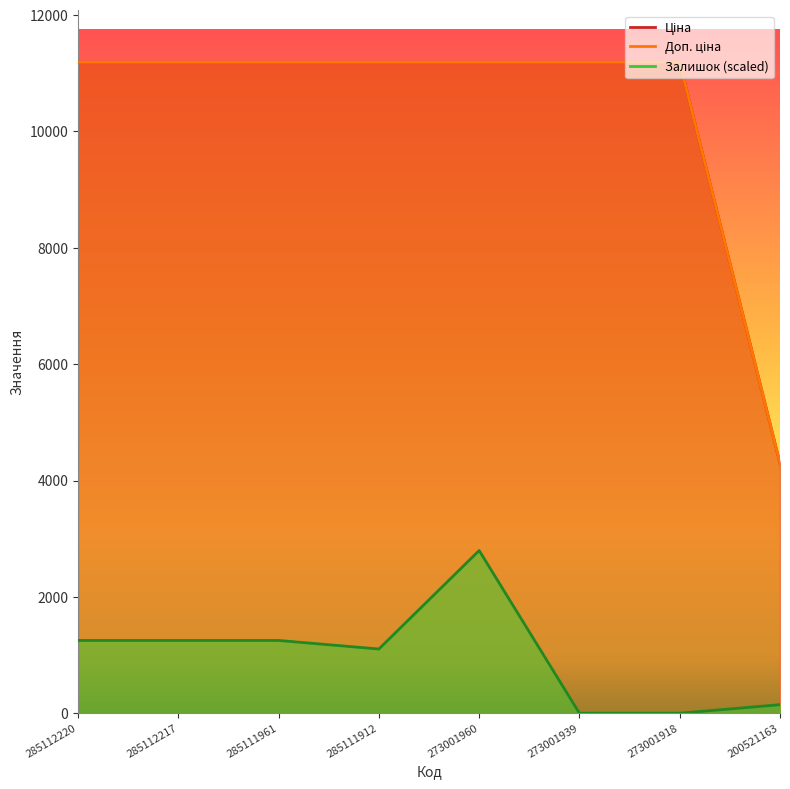

At which category is the sum across all series the highest?

273001960